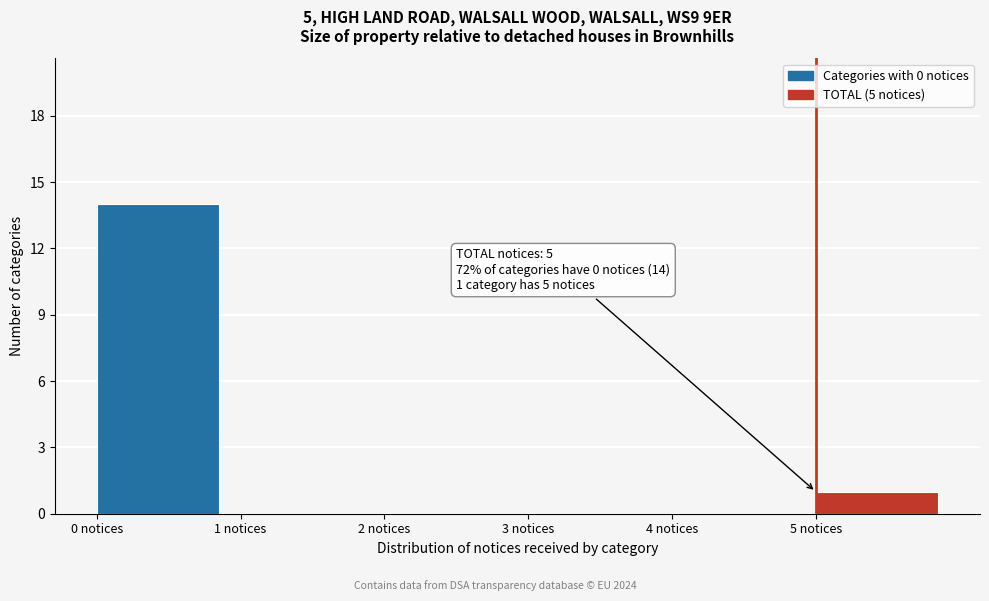

Which range on the x-axis has the tallest bar?

0 to 1